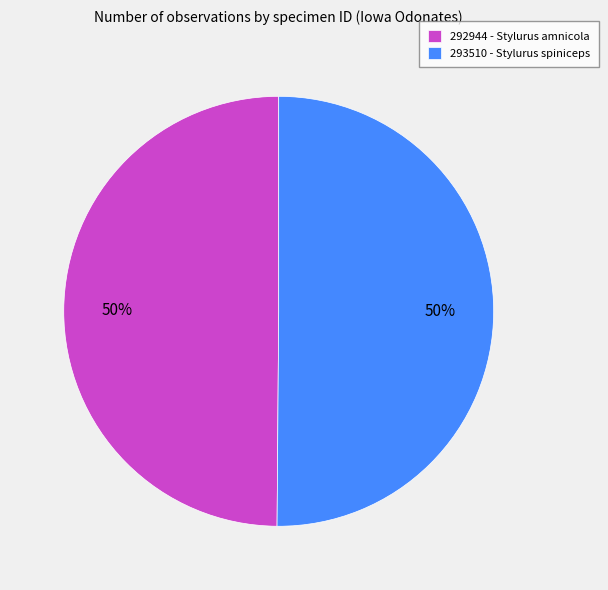

Is it true that 292944 - Stylurus amnicola is 50% of the pie?

True